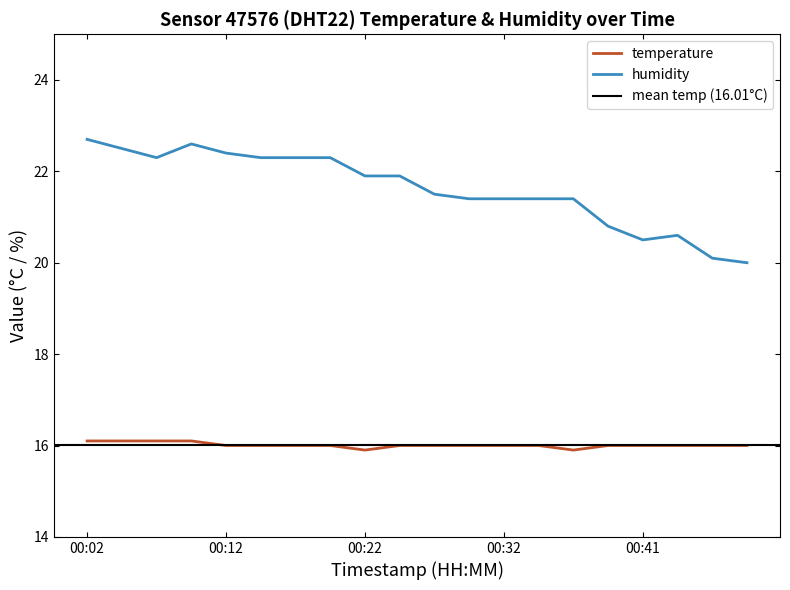

How many values in the humidity series exceed 21?

15